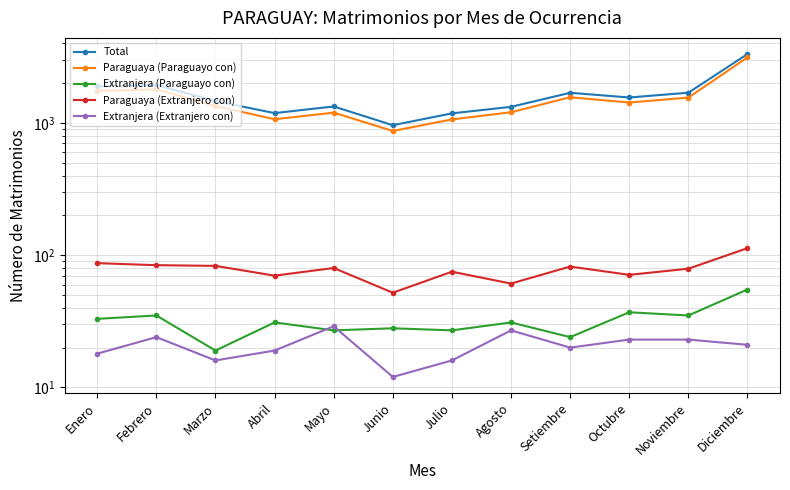

What is the difference between the Paraguaya (Paraguayo con) values at Agosto and Diciembre?

1925